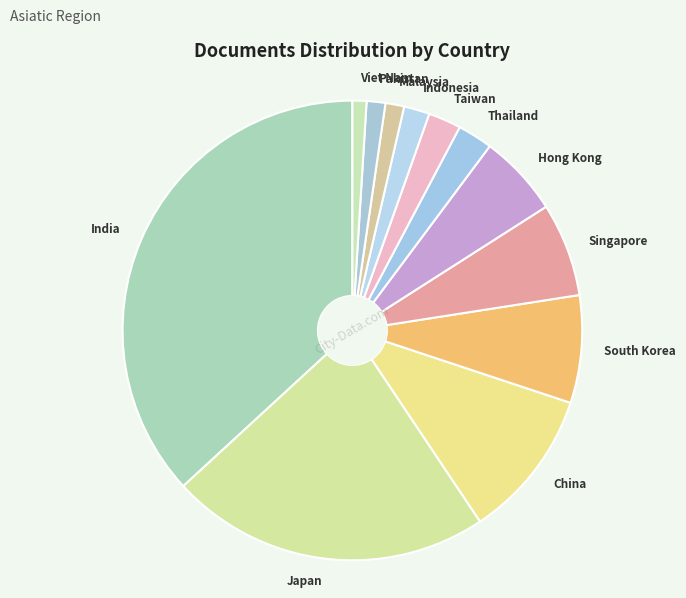

True or false: India accounts for 24% of the total.

False